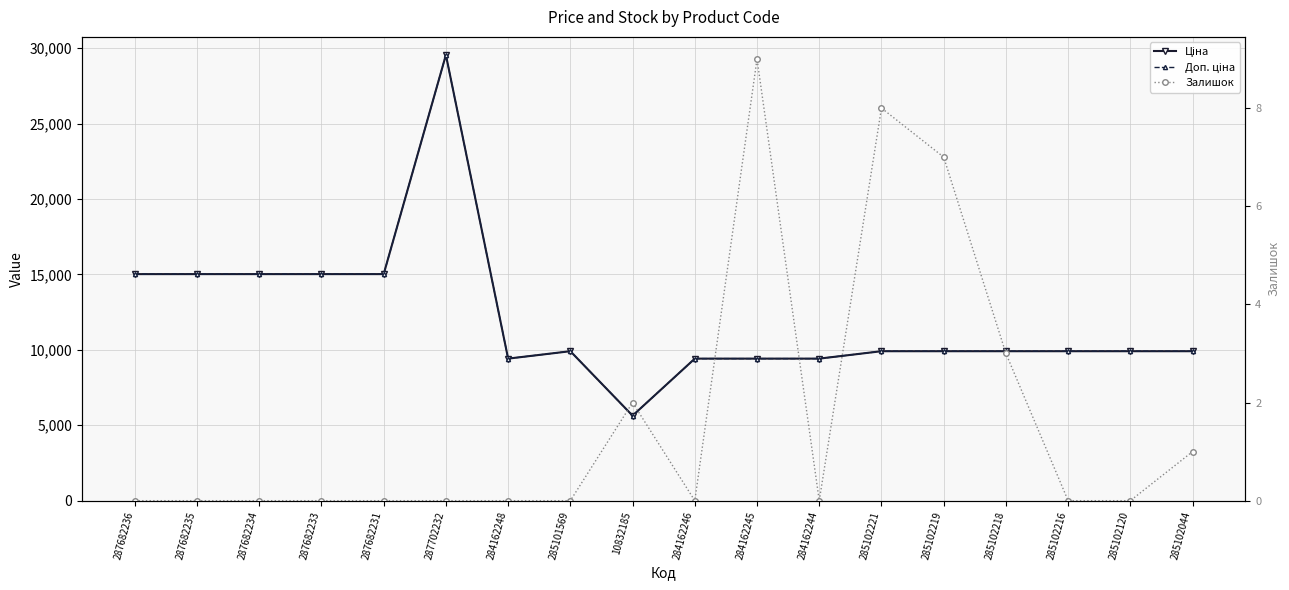

How many interior local valleys does the Доп. ціна series have?

2